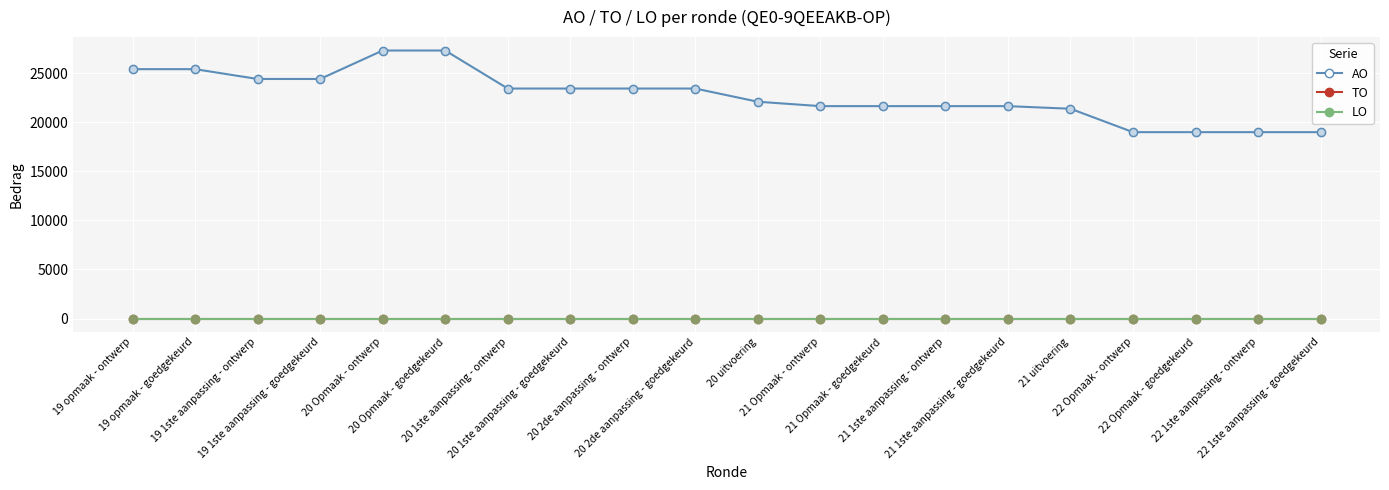

Is this an area chart (filled region under the line)?

No